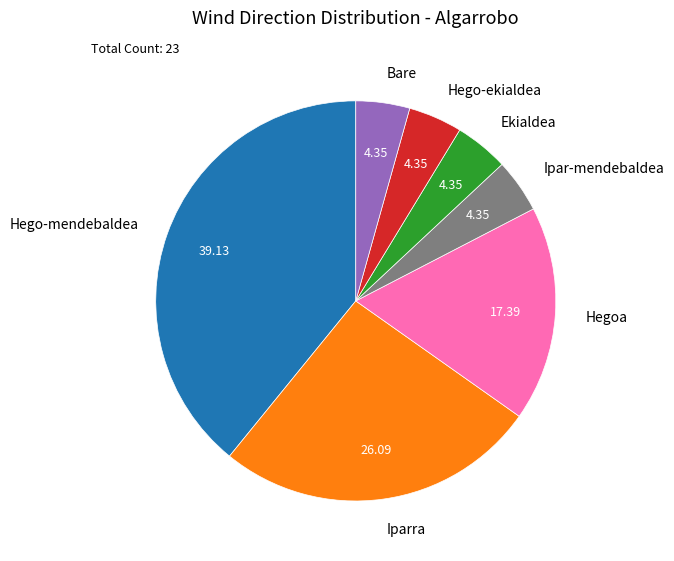

Which has a higher value, Ekialdea or Hego-mendebaldea?

Hego-mendebaldea